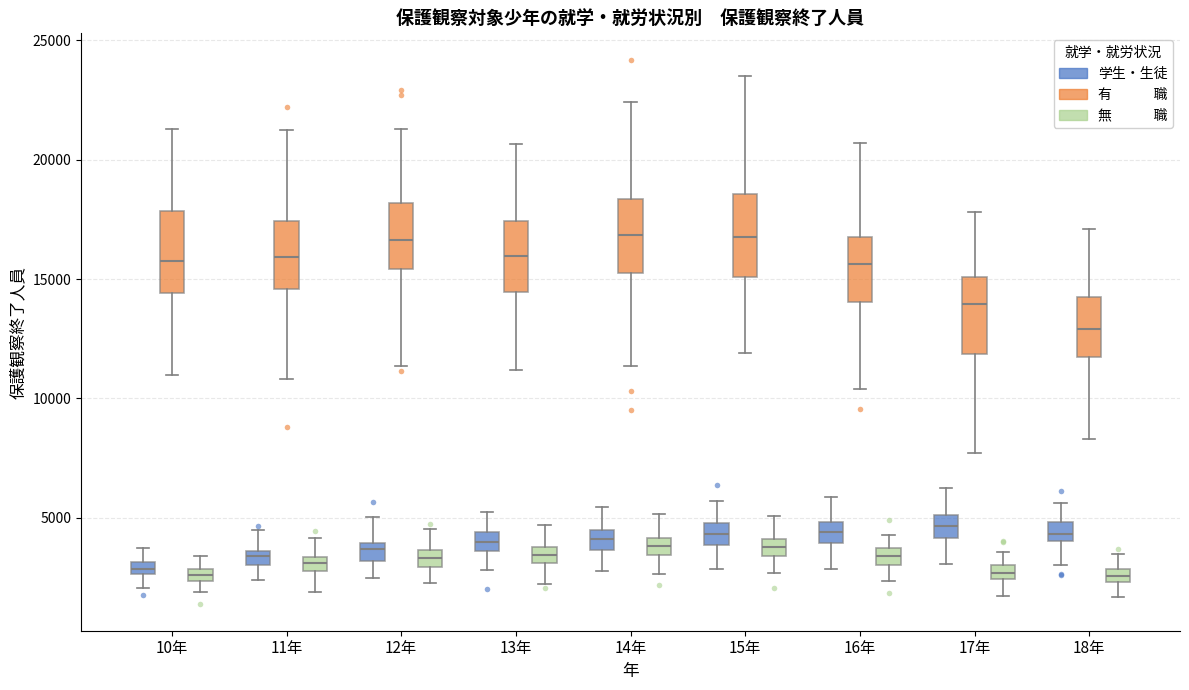

Where does the lower whisker of the box for 11年 (有 職) end on the y-axis? The values are not printed on the chart, so give them approximately, as read against the axis.

11000